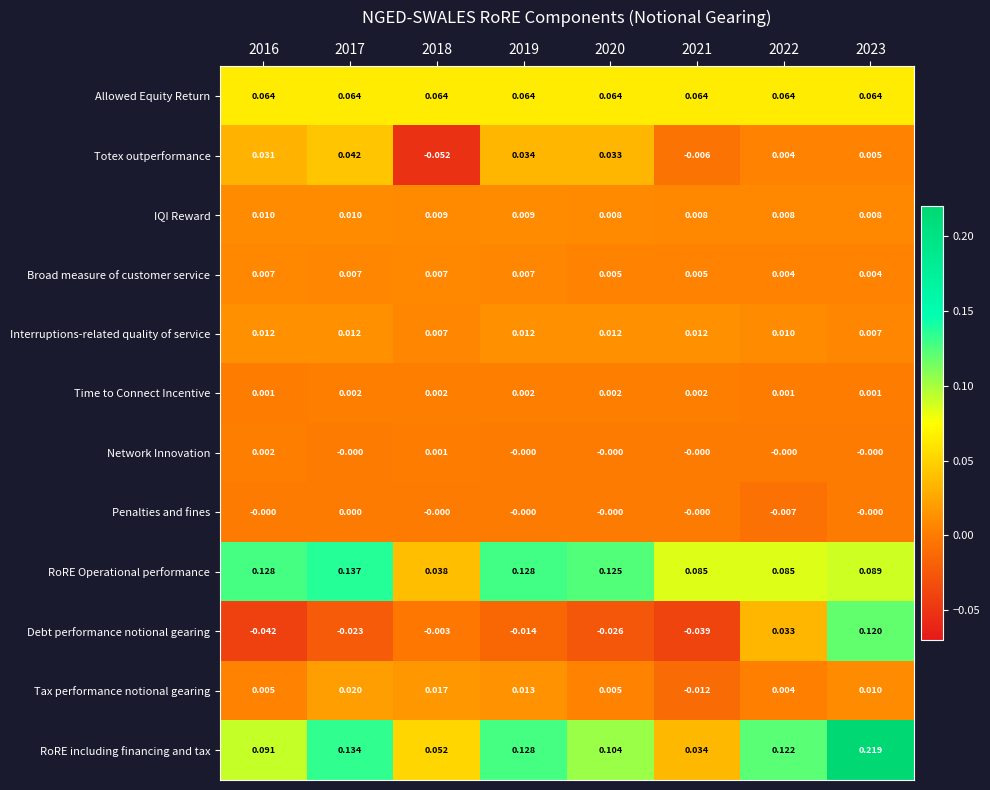

At 2016, list the series in order from smallest to largest.

Debt performance notional gearing, Penalties and fines, Time to Connect Incentive, Network Innovation, Tax performance notional gearing, Broad measure of customer service, IQI Reward, Interruptions-related quality of service, Totex outperformance, Allowed Equity Return, RoRE including financing and tax, RoRE Operational performance